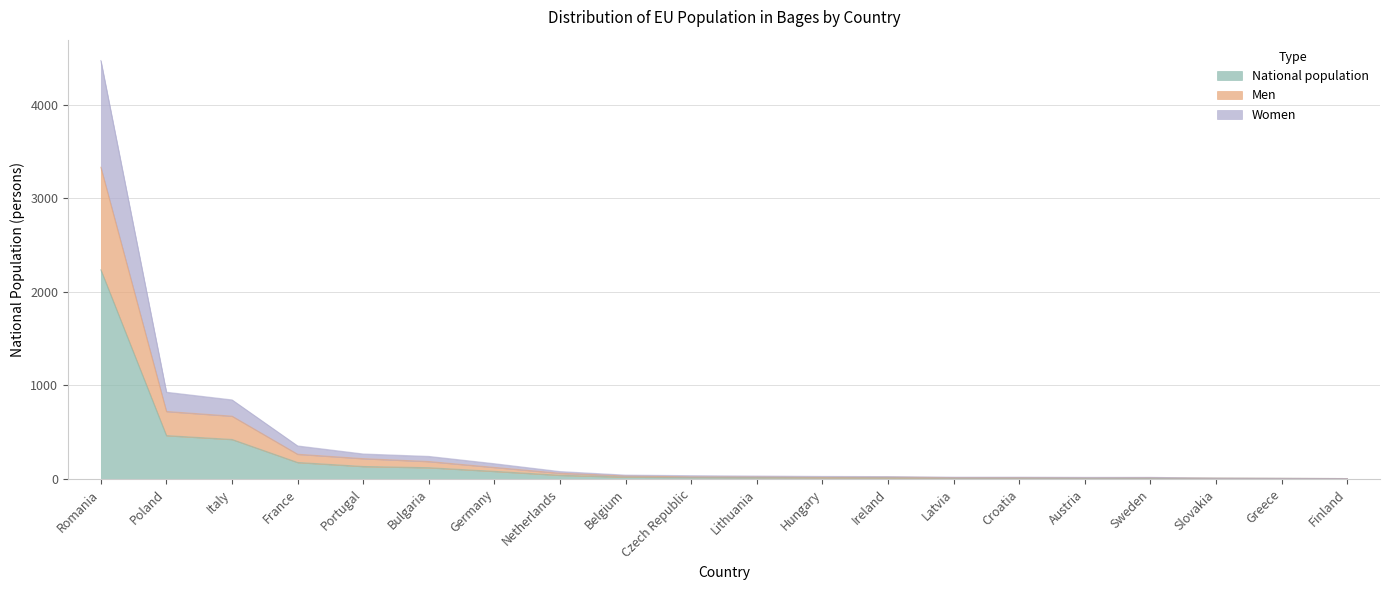

What is the minimum value shown in the chart?

5